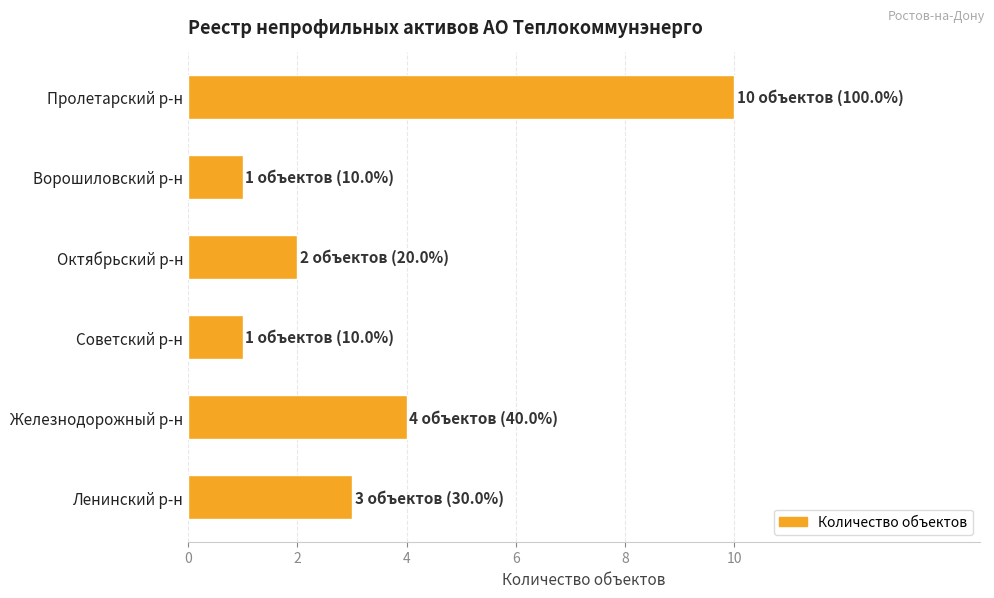

What is the difference between the second highest and second lowest values?

3